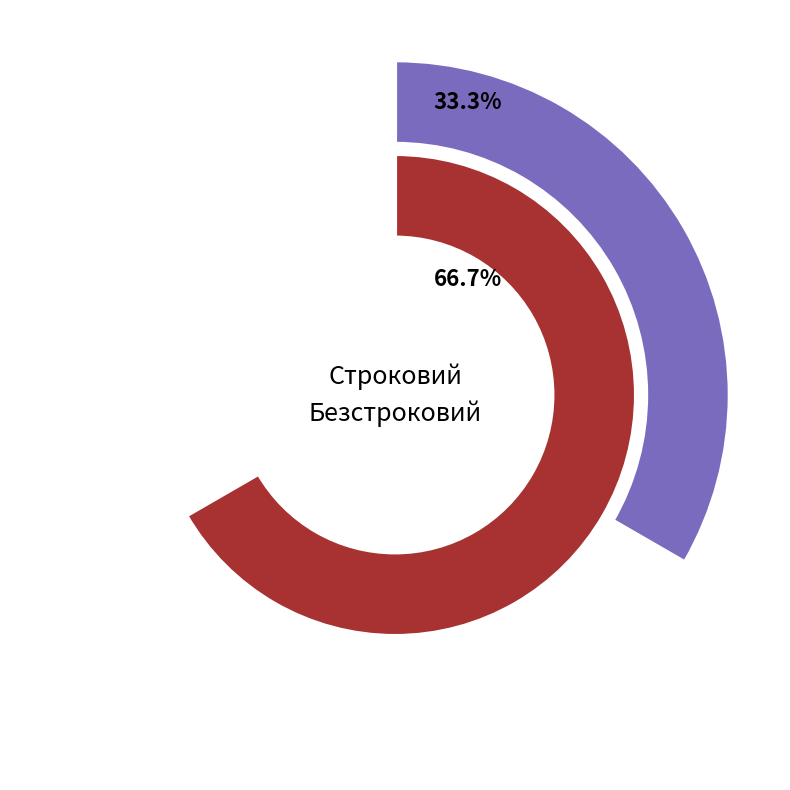

True or false: Строковий accounts for 27% of the total.

False